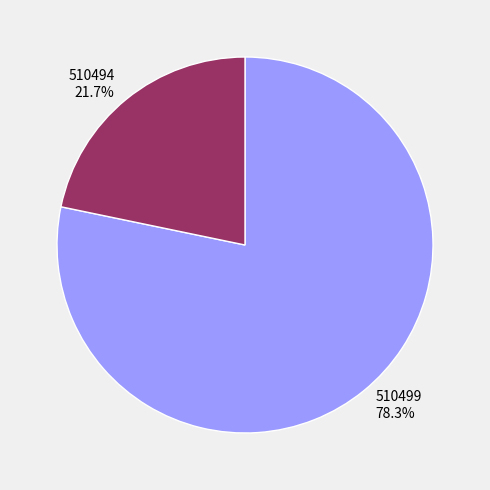

What percentage is the 510499 slice, to the nearest percent?

78%